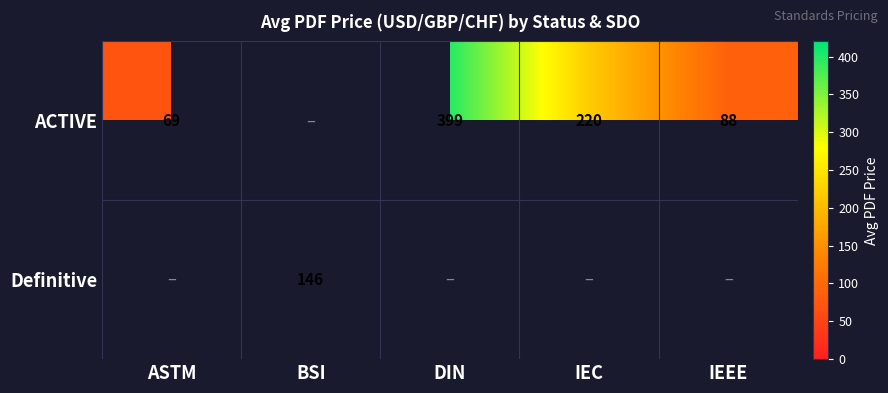

Is the value of ACTIVE at DIN greater than the value of Definitive at BSI?

Yes